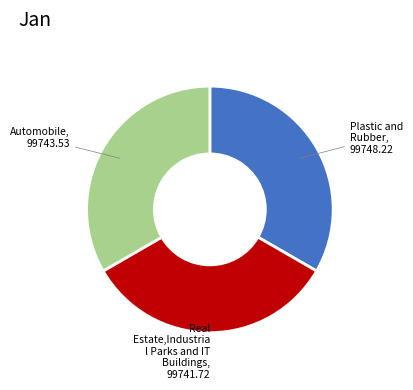

How many slices are in this pie chart?

3